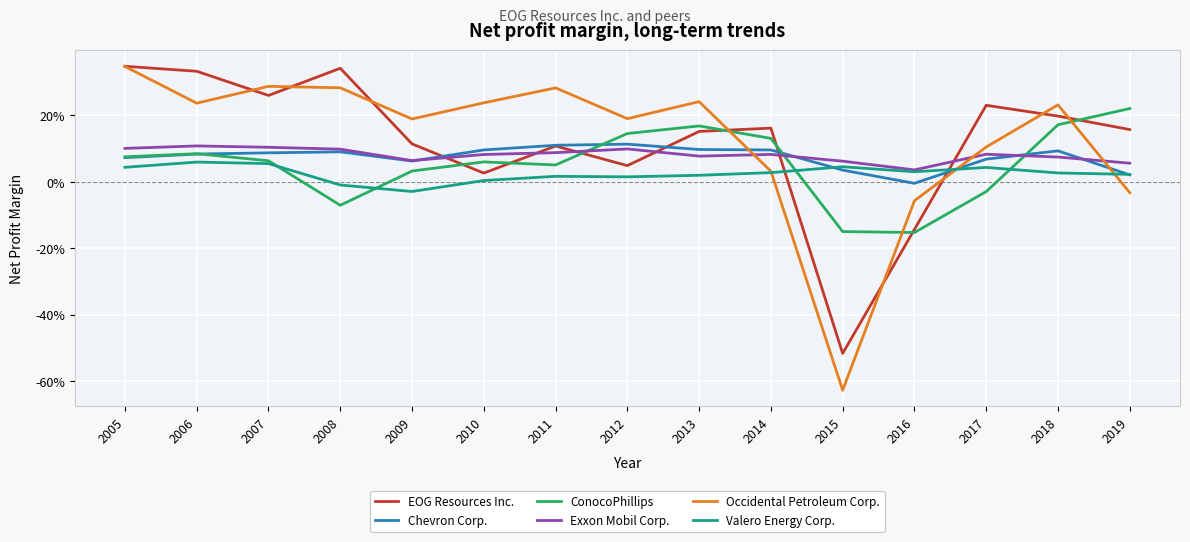

Which series has the largest total across all categories?

Occidental Petroleum Corp.